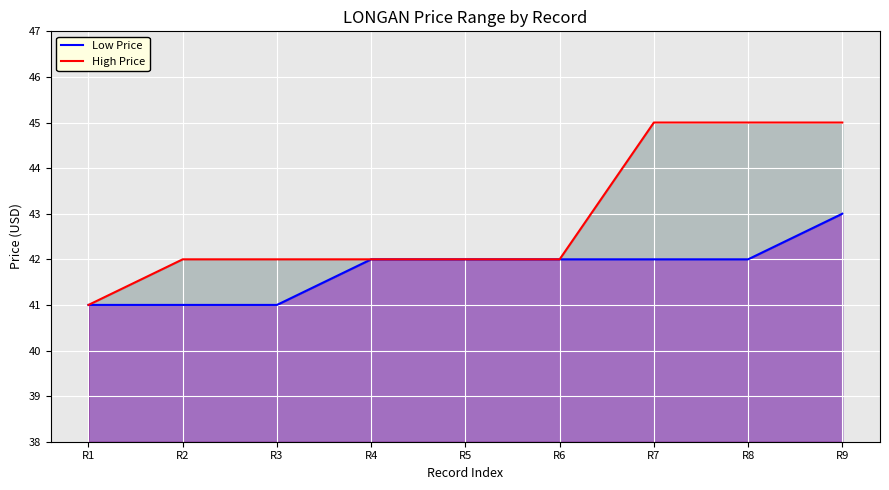

How many series are shown in this chart?

2